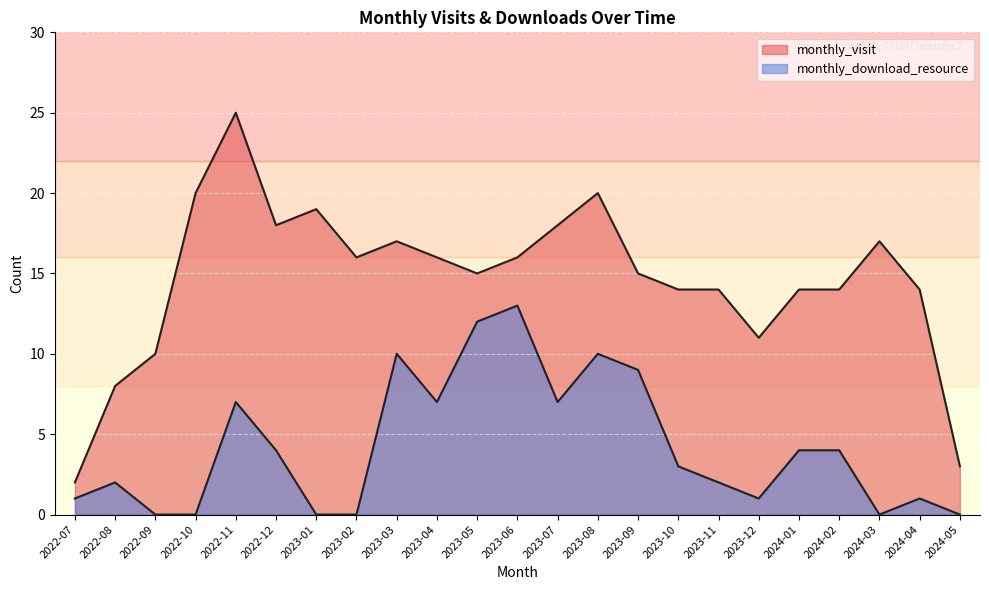

True or false: monthly_visit has a value of 8 at 2022-08.

True